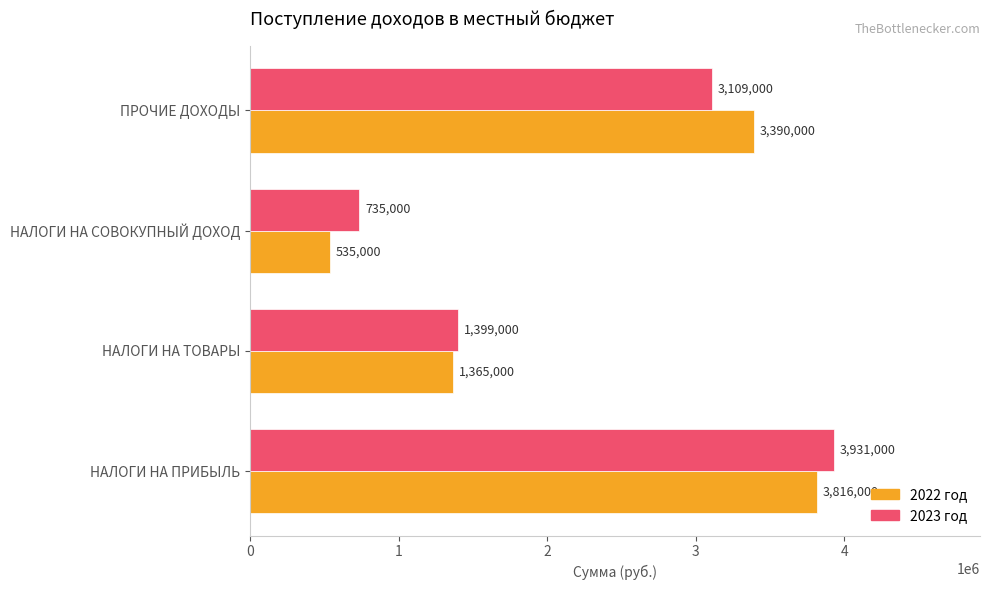

At which label does 2022 год reach its minimum?

НАЛОГИ НА СОВОКУПНЫЙ ДОХОД